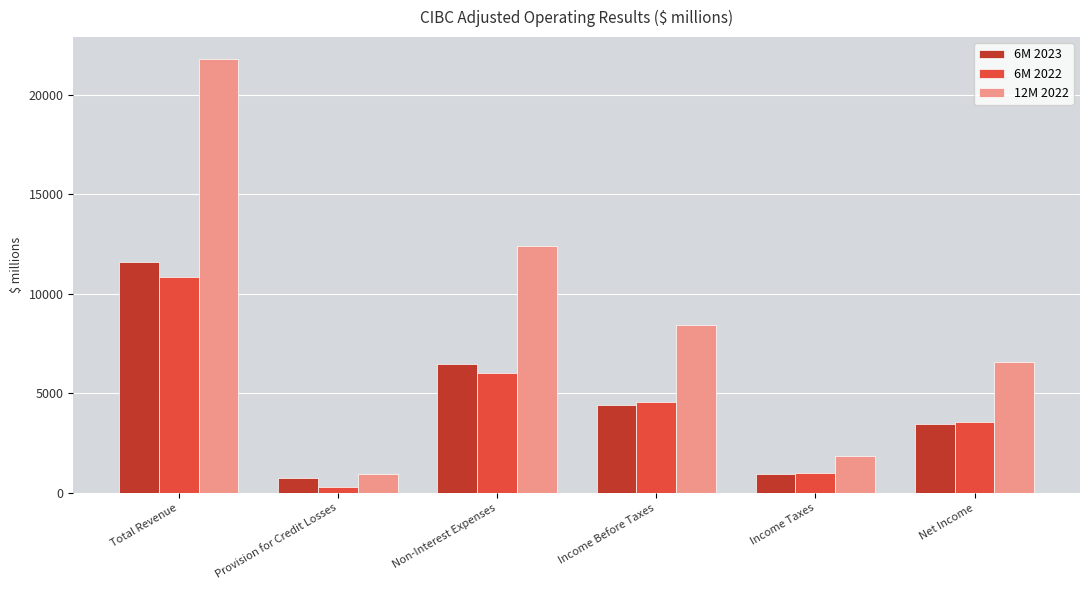

The value of 12M 2022 at Provision for Credit Losses is 1688. True or false?

False